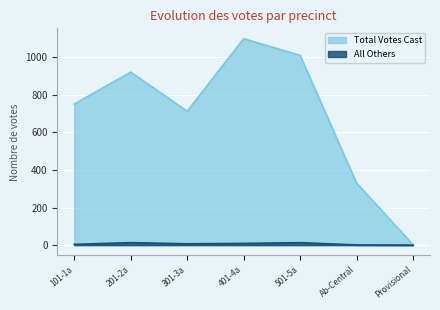

What is the difference between the maximum and minimum values in the All Others series?

13